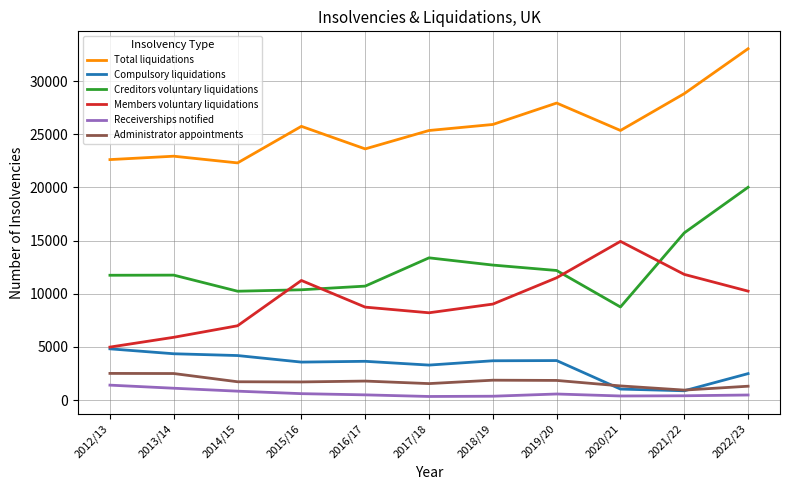

Which series changed the most between 2015/16 and 2022/23?

Creditors voluntary liquidations